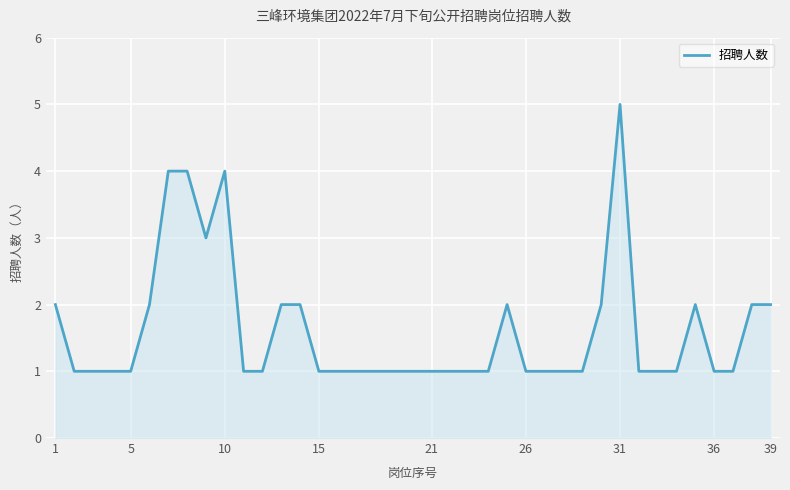

What is the maximum value shown in the chart?

5